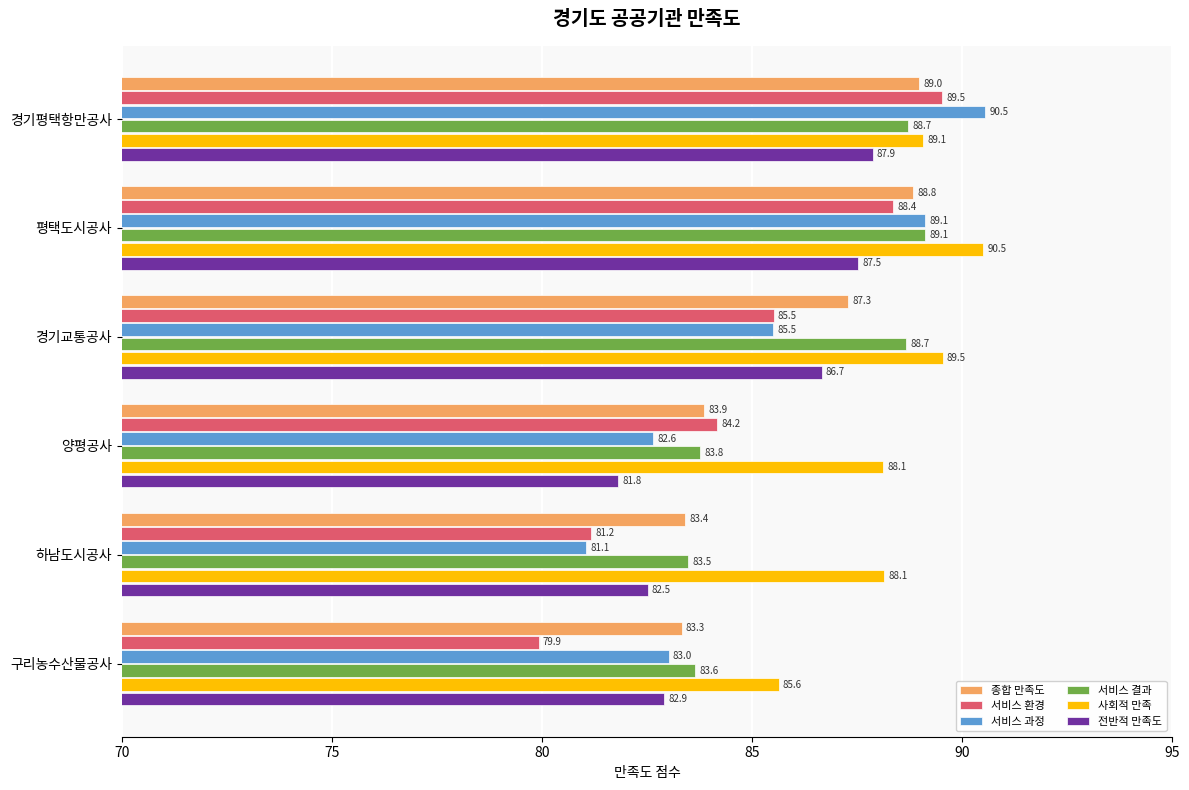

Rank the categories by 서비스 과정 value from highest to lowest.

경기평택항만공사, 평택도시공사, 경기교통공사, 구리농수산물공사, 양평공사, 하남도시공사